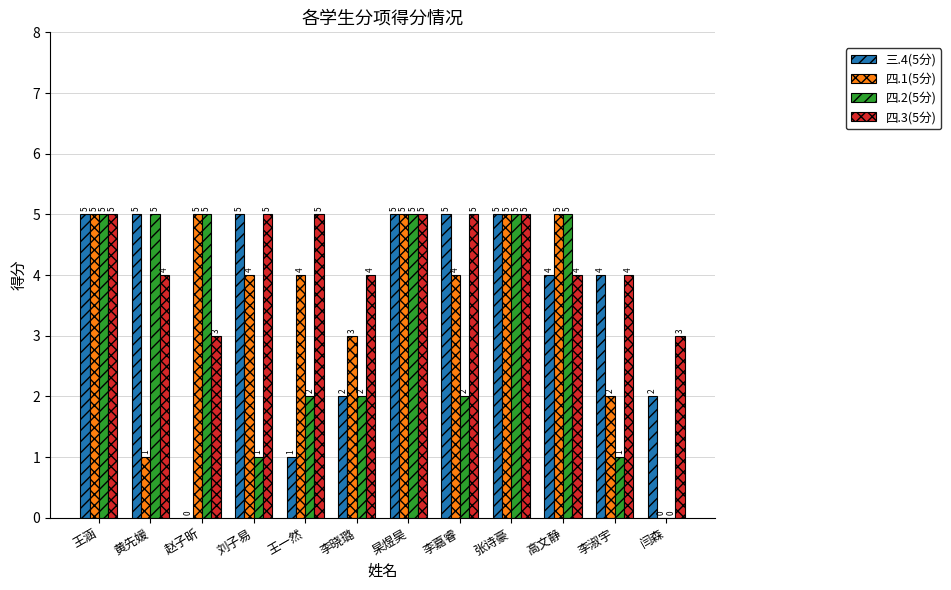

How many distinct data groups are displayed?

4